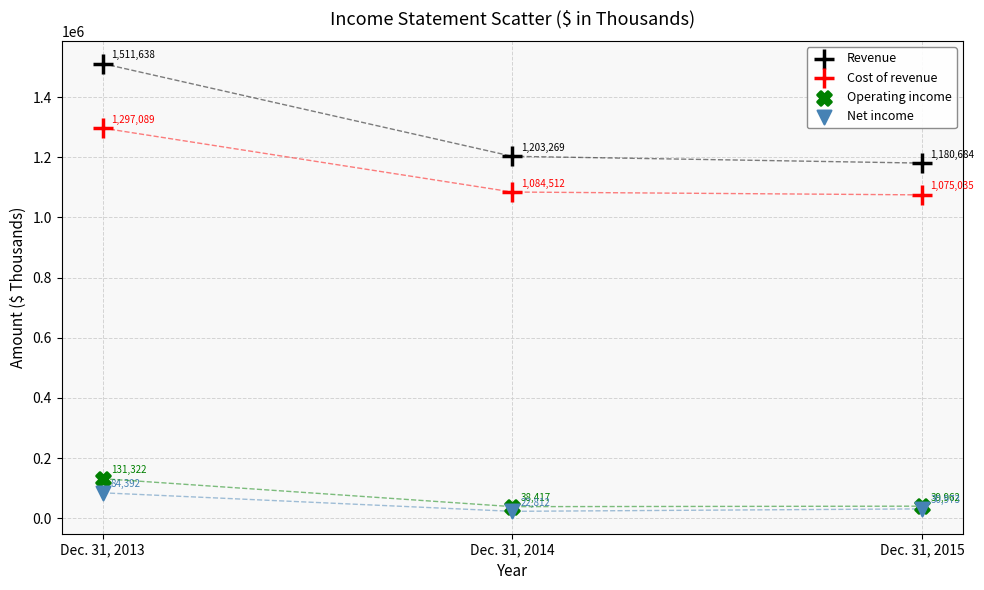

Which series has the largest Y range (max minus min)?

Revenue